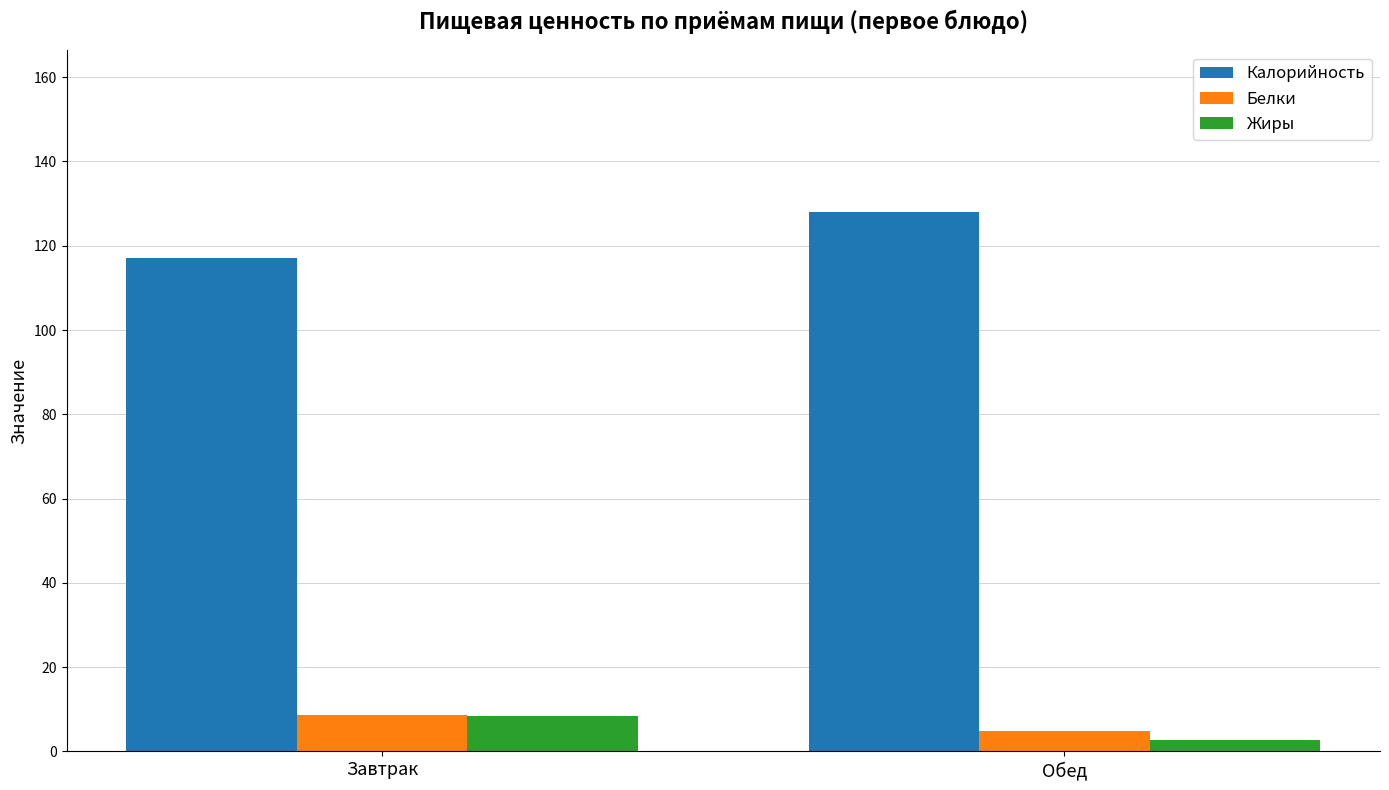

Between Завтрак and Обед, which series saw the biggest shift?

Калорийность